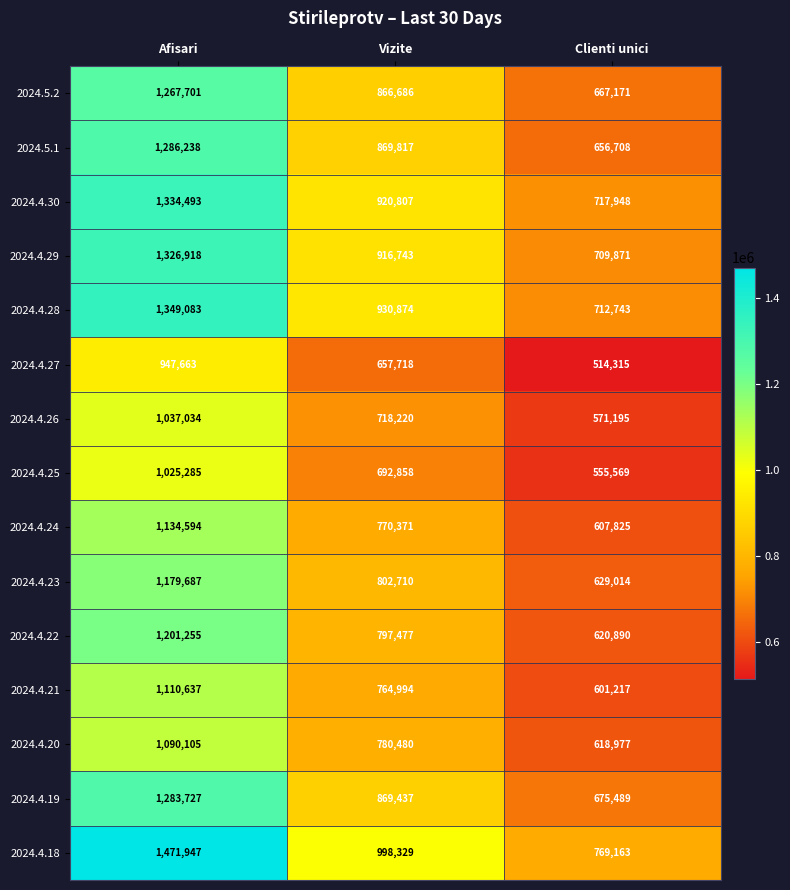

Count the number of data series in this chart.

15